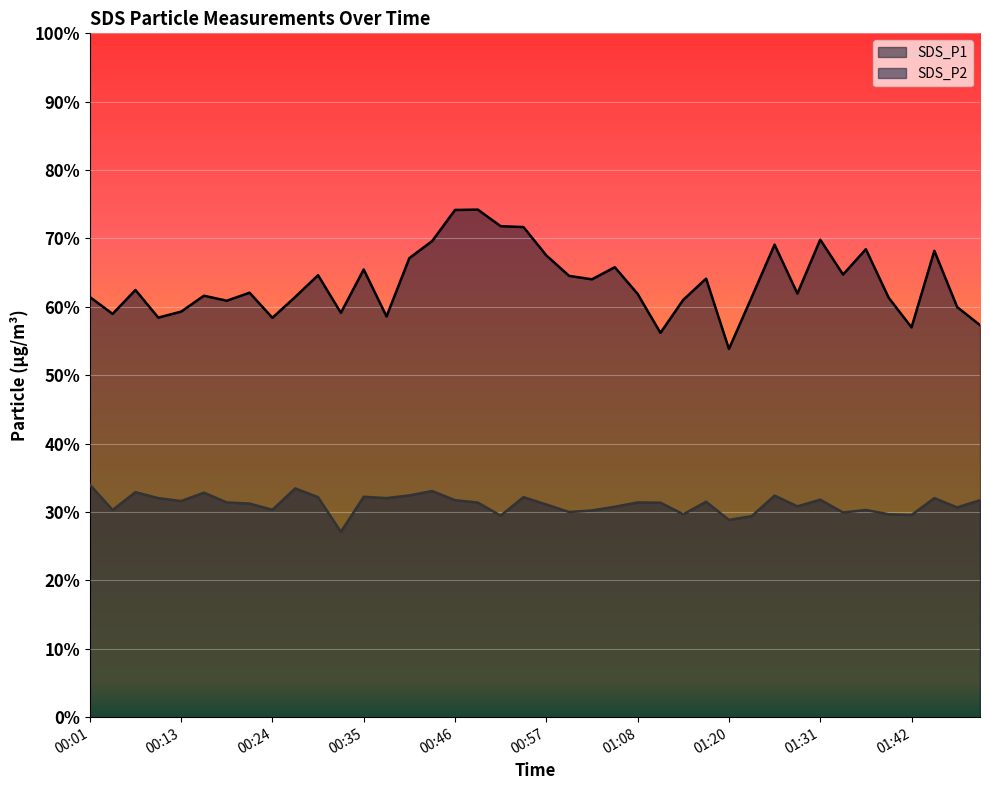

What is the difference between the SDS_P2 values at 00:07 and 01:20?

4.0